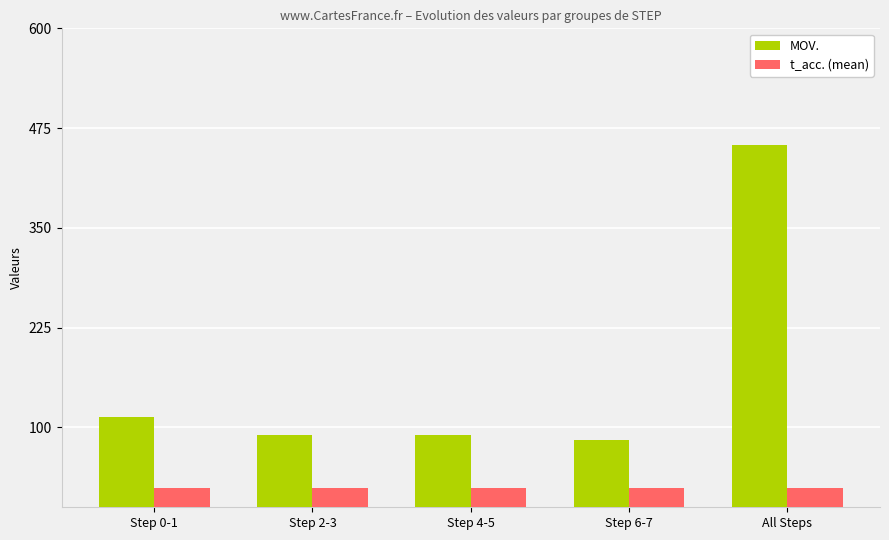

Where is MOV. nearest to the value 269?

Step 0-1